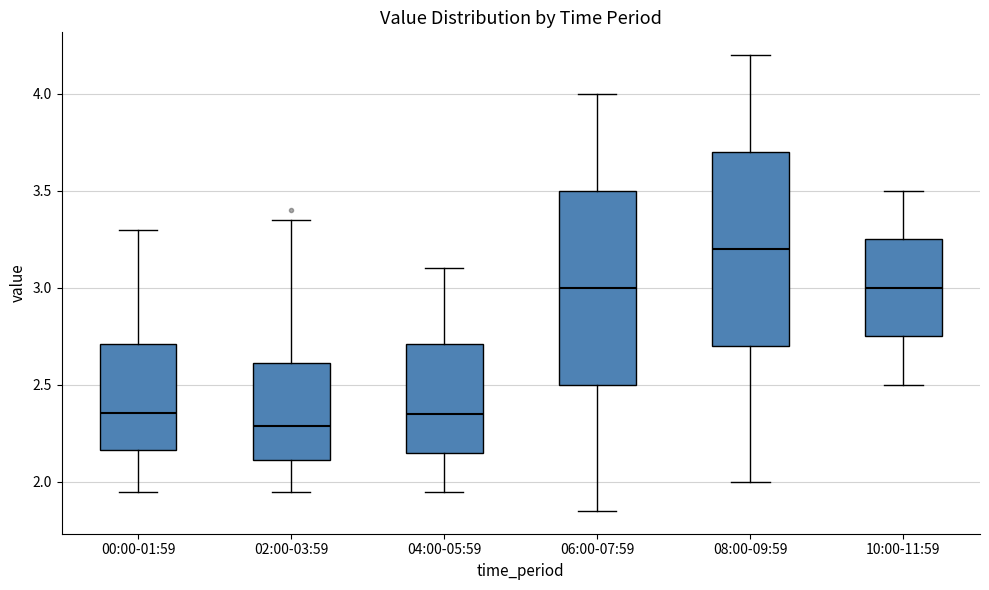

Where does the lower whisker of the box for 04:00-05:59 end on the y-axis? The values are not printed on the chart, so give them approximately, as read against the axis.

1.95